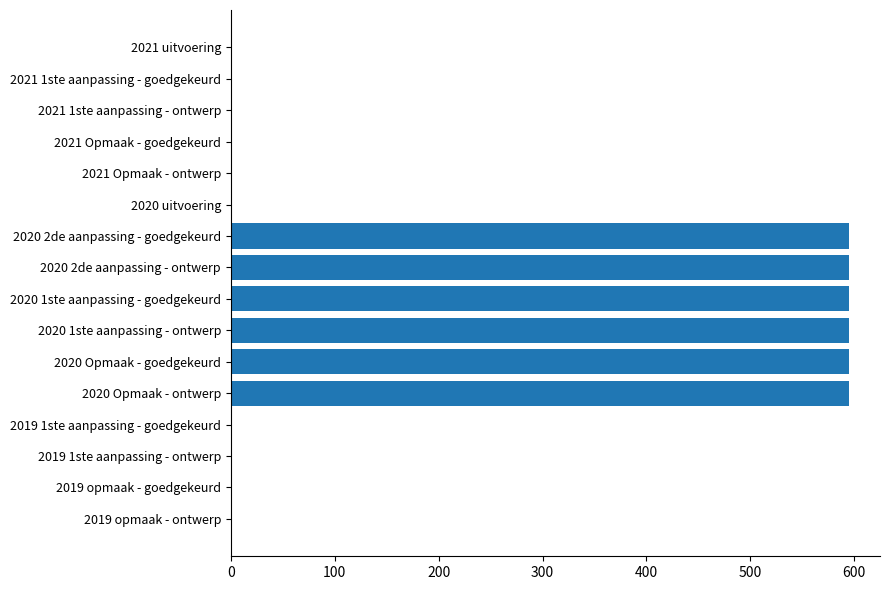

Reading top to bottom, extract all data points from this chart.

2021 uitvoering=0	2021 1ste aanpassing - goedgekeurd=0	2021 1ste aanpassing - ontwerp=0	2021 Opmaak - goedgekeurd=0	2021 Opmaak - ontwerp=0	2020 uitvoering=0	2020 2de aanpassing - goedgekeurd=595	2020 2de aanpassing - ontwerp=595	2020 1ste aanpassing - goedgekeurd=595	2020 1ste aanpassing - ontwerp=595	2020 Opmaak - goedgekeurd=595	2020 Opmaak - ontwerp=595	2019 1ste aanpassing - goedgekeurd=0	2019 1ste aanpassing - ontwerp=0	2019 opmaak - goedgekeurd=0	2019 opmaak - ontwerp=0